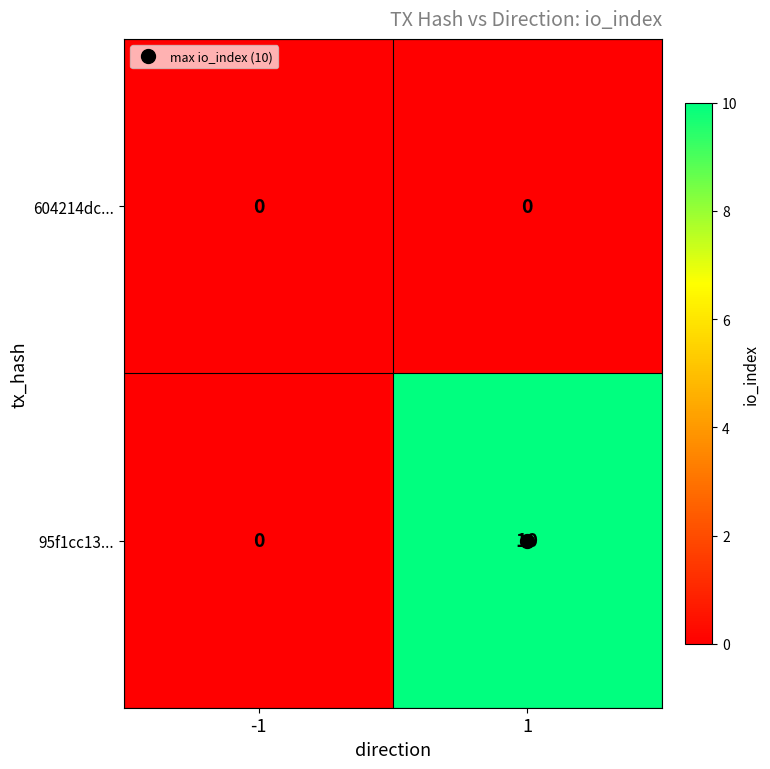

What is the difference between the highest and lowest values at 1?

10